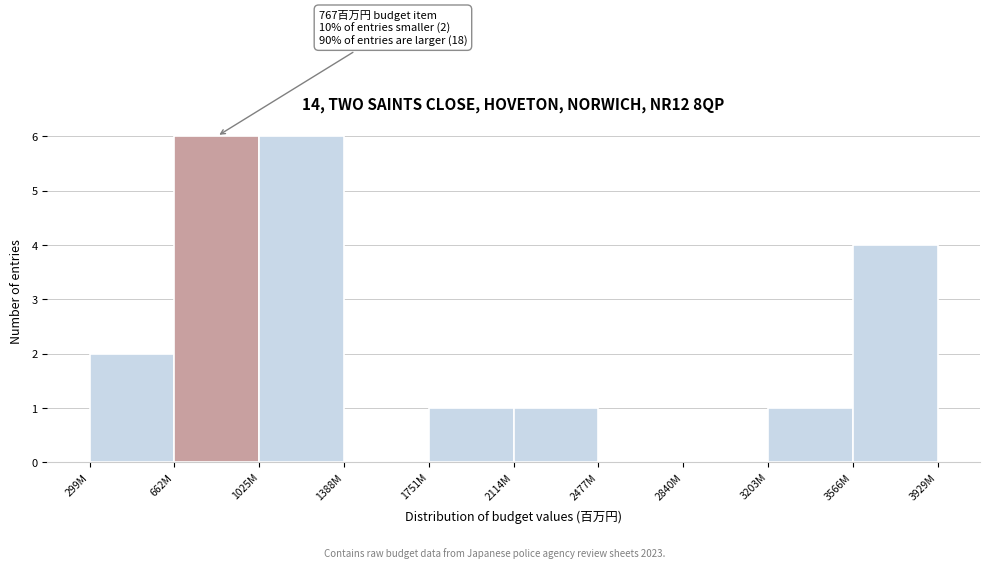

Reading left to right, what are all the values shown in this chart?

299M=2	662M=6	1025M=6	1388M=0	1751M=1	2114M=1	2477M=0	2840M=0	3203M=1	3566M=4